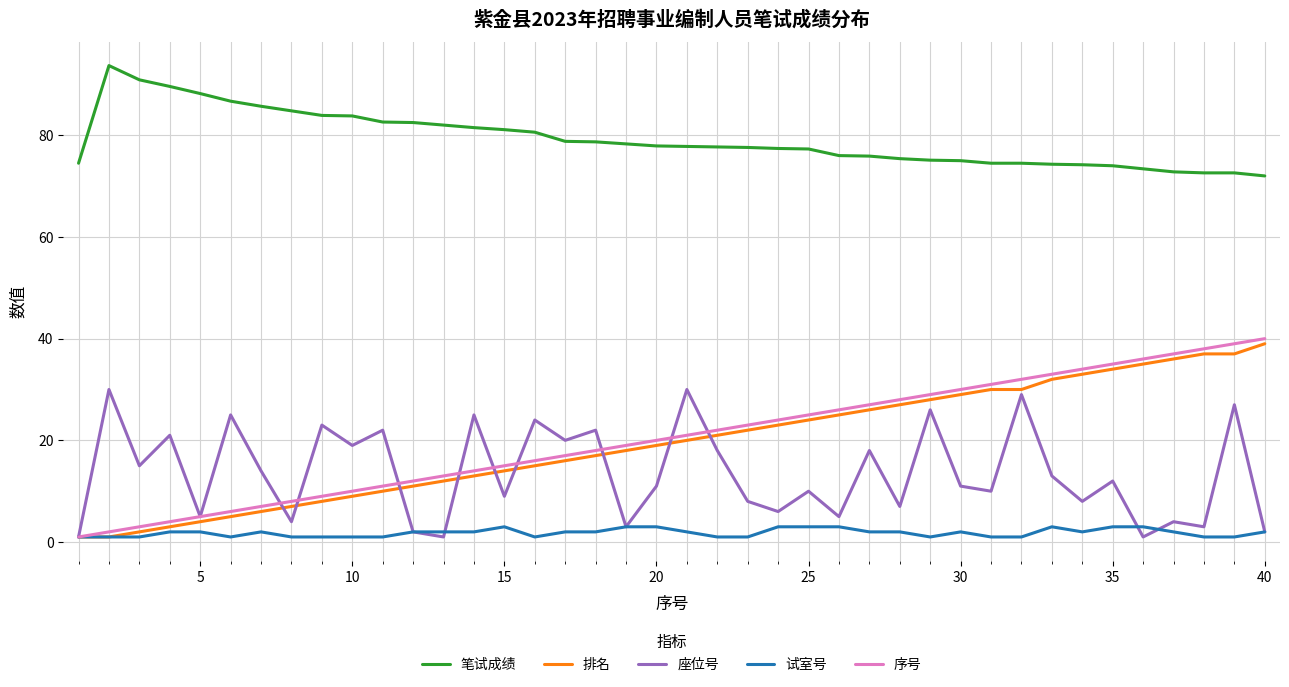

What is the greatest value displayed?

93.7